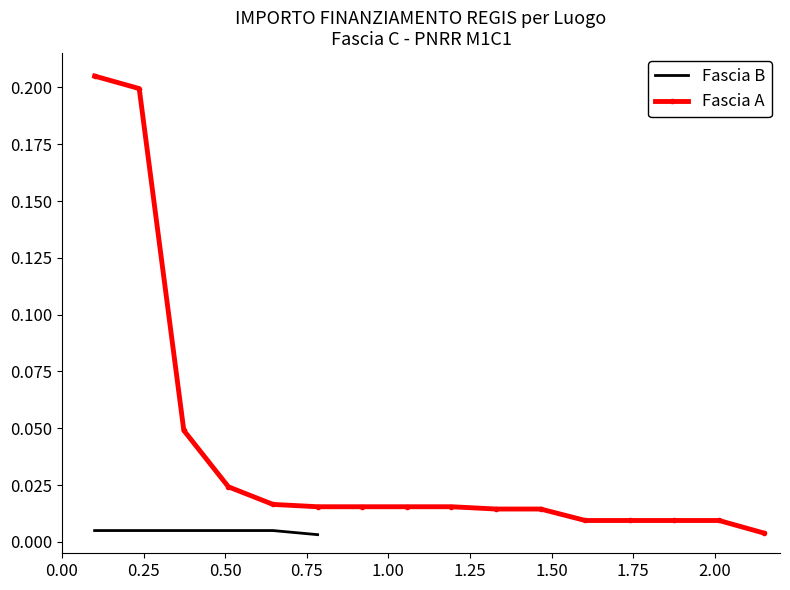

Does the chart have visible grid lines?

No